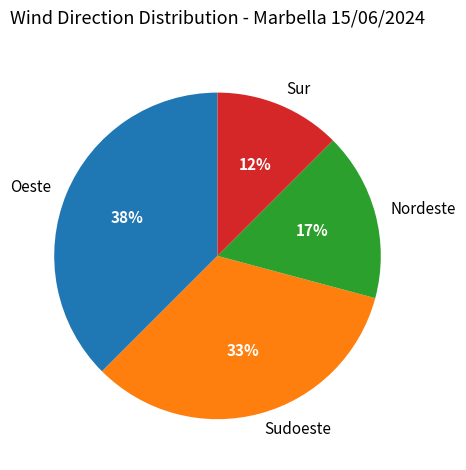

True or false: Oeste accounts for 38% of the total.

True